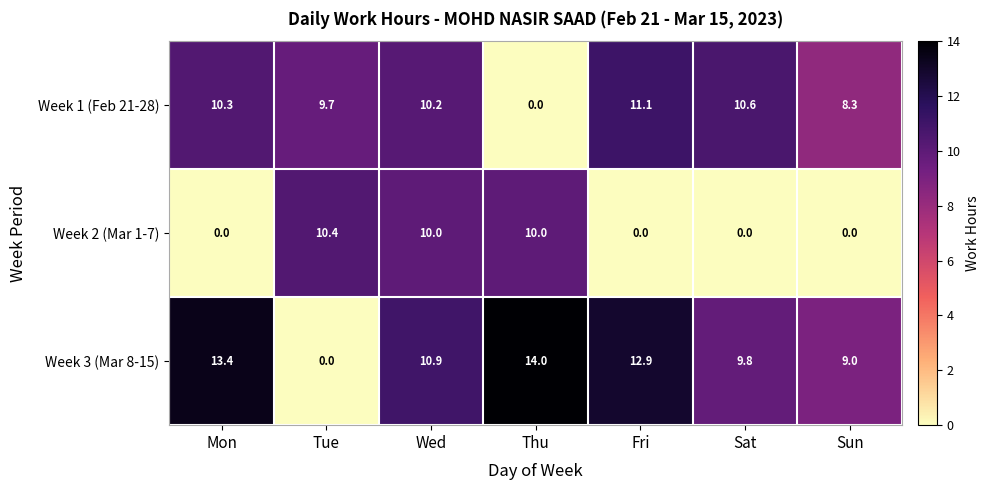

Is it true that Week 1 (Feb 21-28) equals 6.3 at Mon?

False